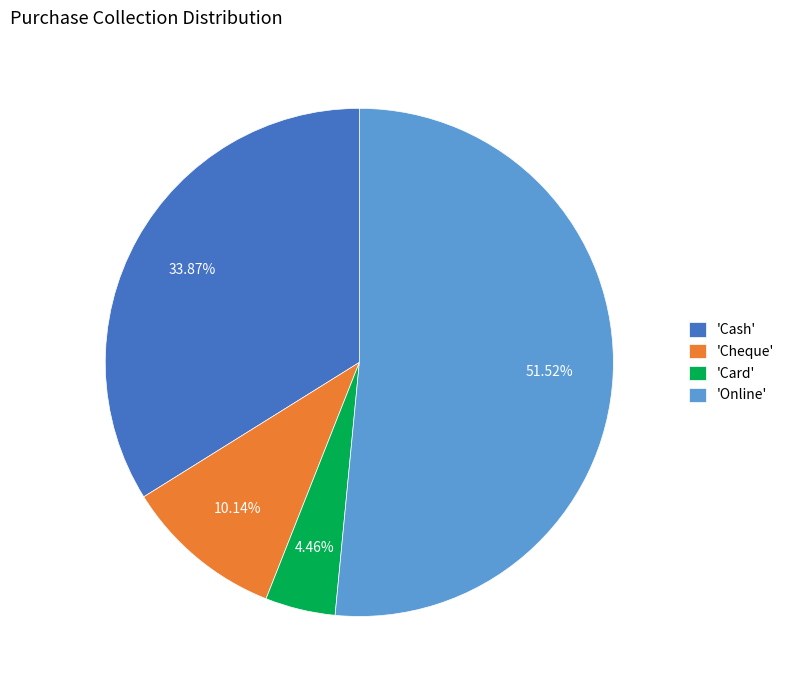

Combined, do 'Cheque' and 'Cash' account for over 50%?

No